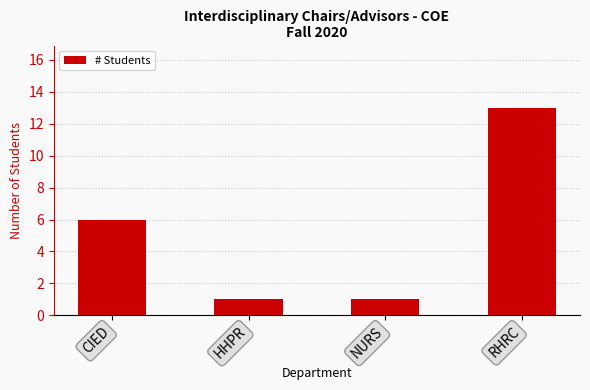

What is the average value?

5